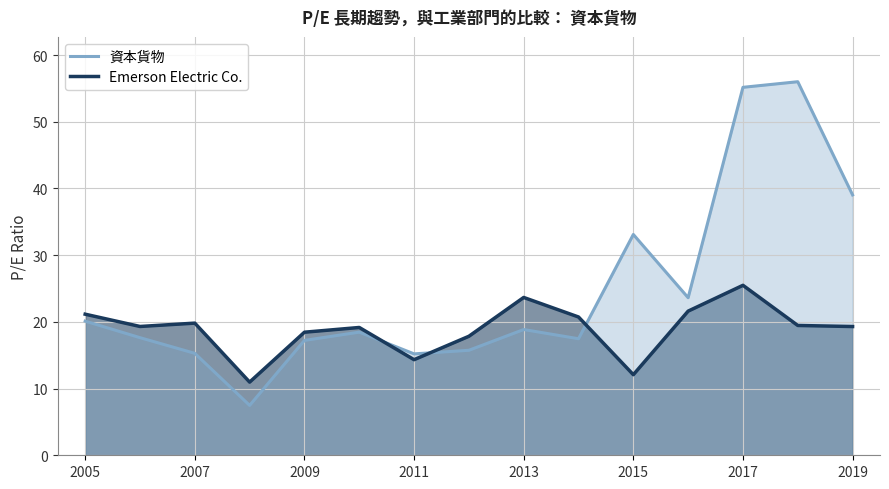

What is the difference between the maximum and minimum values in the 資本貨物 series?

48.5